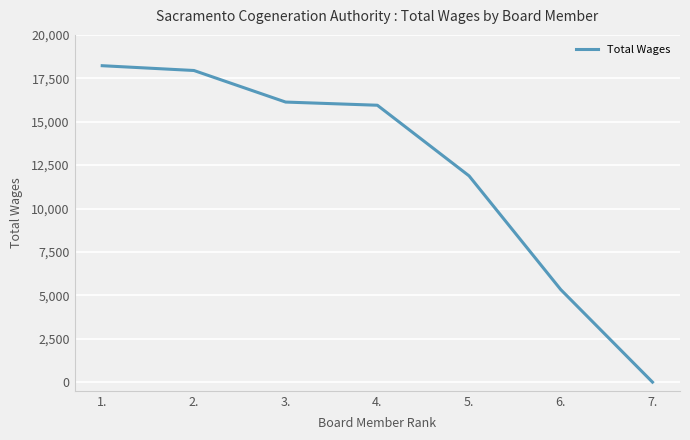

Is it true that the value at 3. is 23984?

False